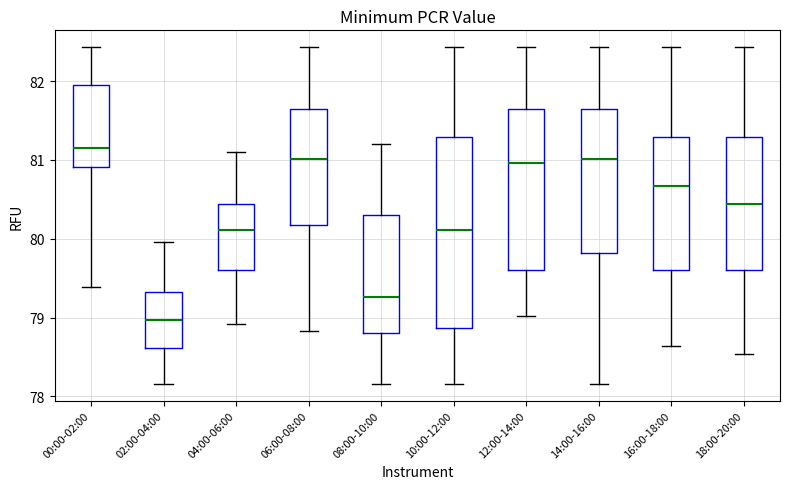

Reading left to right, read every box against the y-axis: the position of its median line, the range the box covers, and the ends of its whiskers. The values are not printed on the chart, so give them approximately, as read against the axis.

00:00-02:00: median 81.2, box 80.9 to 82.0, whiskers 79.4 to 82.4
02:00-04:00: median 79.0, box 78.6 to 79.3, whiskers 78.2 to 80.0
04:00-06:00: median 80.1, box 79.6 to 80.4, whiskers 78.9 to 81.1
06:00-08:00: median 81.0, box 80.2 to 81.6, whiskers 78.8 to 82.4
08:00-10:00: median 79.3, box 78.8 to 80.3, whiskers 78.2 to 81.2
10:00-12:00: median 80.1, box 78.9 to 81.3, whiskers 78.2 to 82.4
12:00-14:00: median 81.0, box 79.6 to 81.6, whiskers 79.0 to 82.4
14:00-16:00: median 81.0, box 79.8 to 81.6, whiskers 78.2 to 82.4
16:00-18:00: median 80.7, box 79.6 to 81.3, whiskers 78.6 to 82.4
18:00-20:00: median 80.4, box 79.6 to 81.3, whiskers 78.5 to 82.4